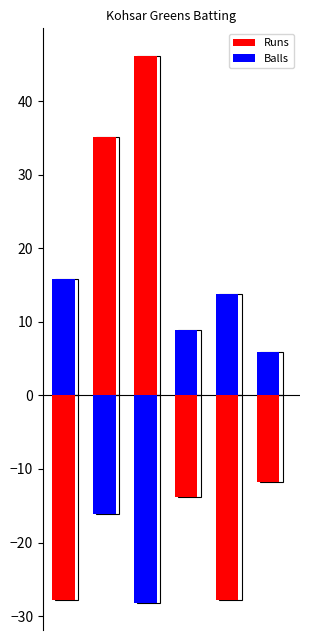

How many series are shown in this chart?

2